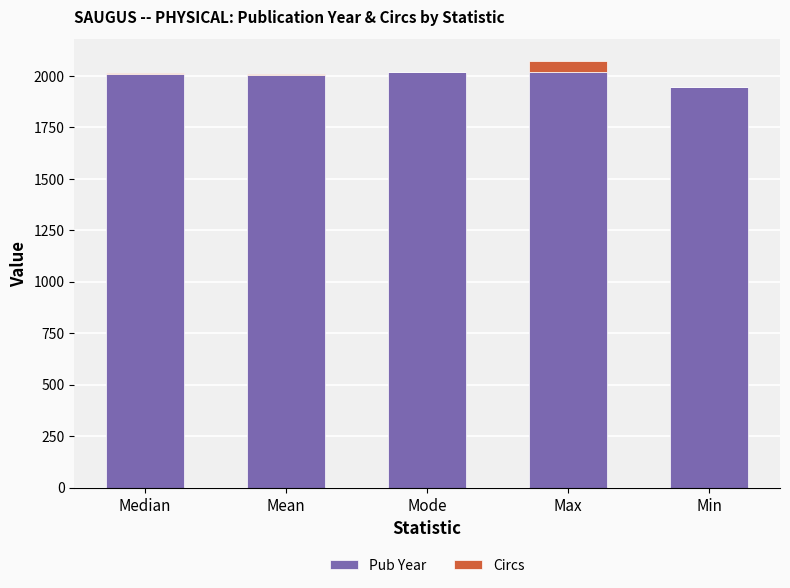

The Pub Year series shows 1284 at Median. True or false?

False